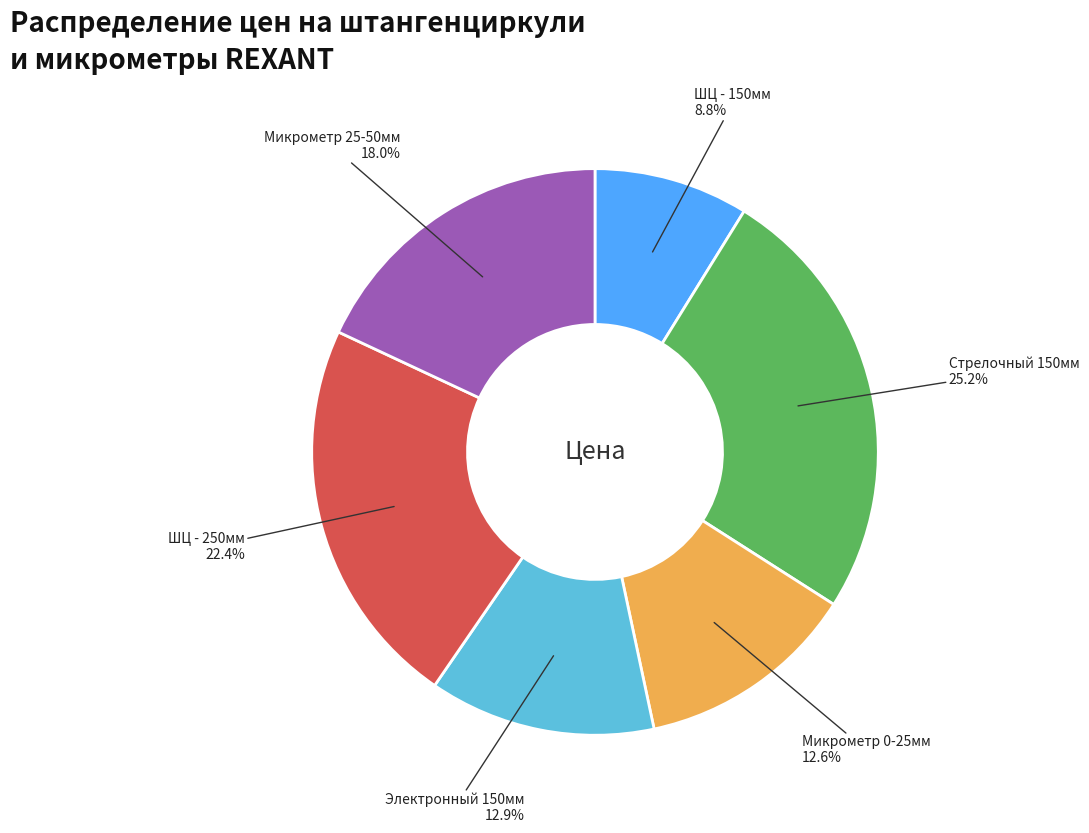

How many segments does this pie chart have?

6